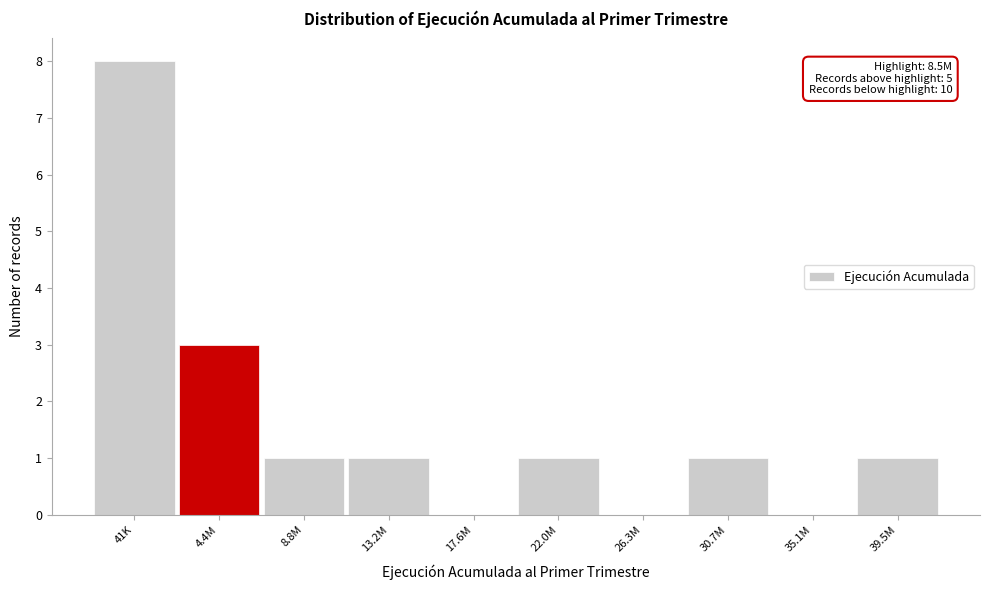

Reading left to right, what are all the values shown in this chart?

41K=8	4.4M=3	8.8M=1	13.2M=1	17.6M=0	22.0M=1	26.3M=0	30.7M=1	35.1M=0	39.5M=1